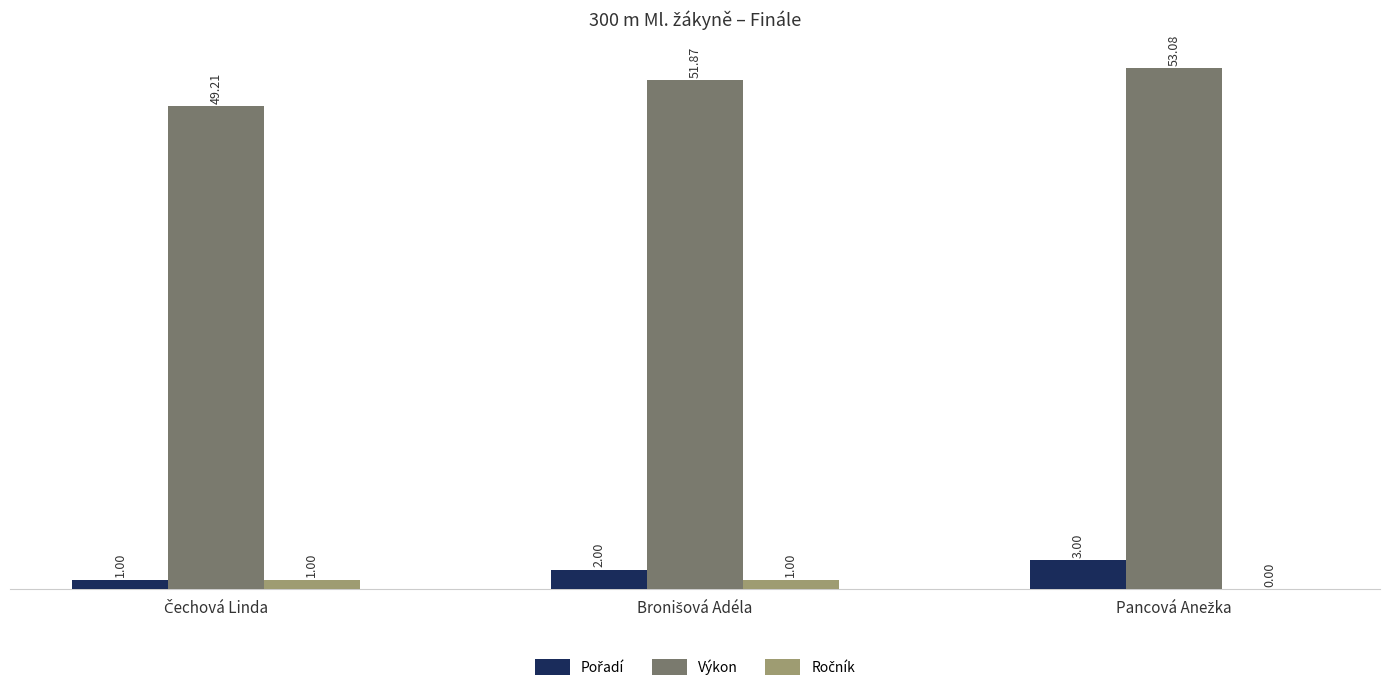

Reading left to right, list all the values displayed in this chart.

Pořadí: Čechová Linda=1.0	Bronišová Adéla=2.0	Pancová Anežka=3.0
Výkon: Čechová Linda=49.2	Bronišová Adéla=51.9	Pancová Anežka=53.1
Ročník: Čechová Linda=1.0	Bronišová Adéla=1.0	Pancová Anežka=0.0